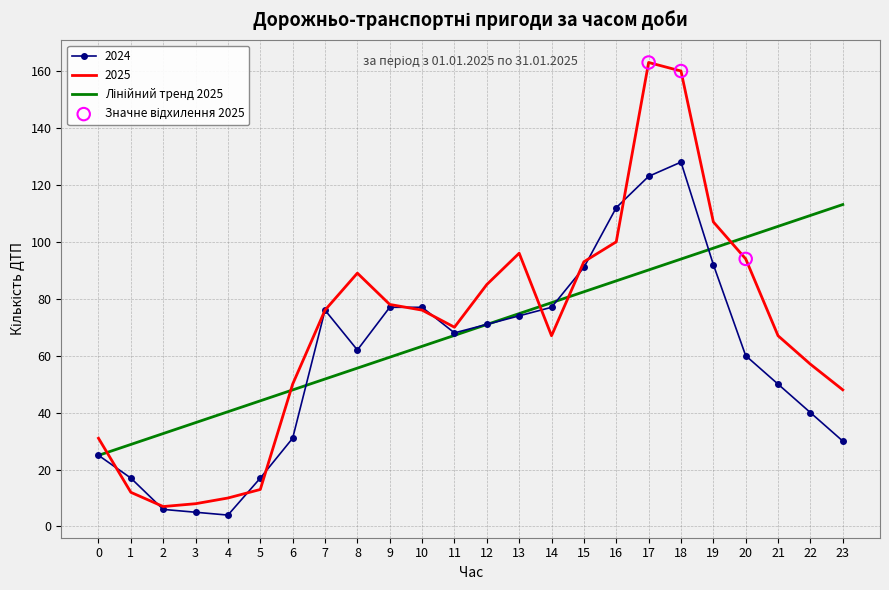

Which series has the largest range (max minus min)?

2025